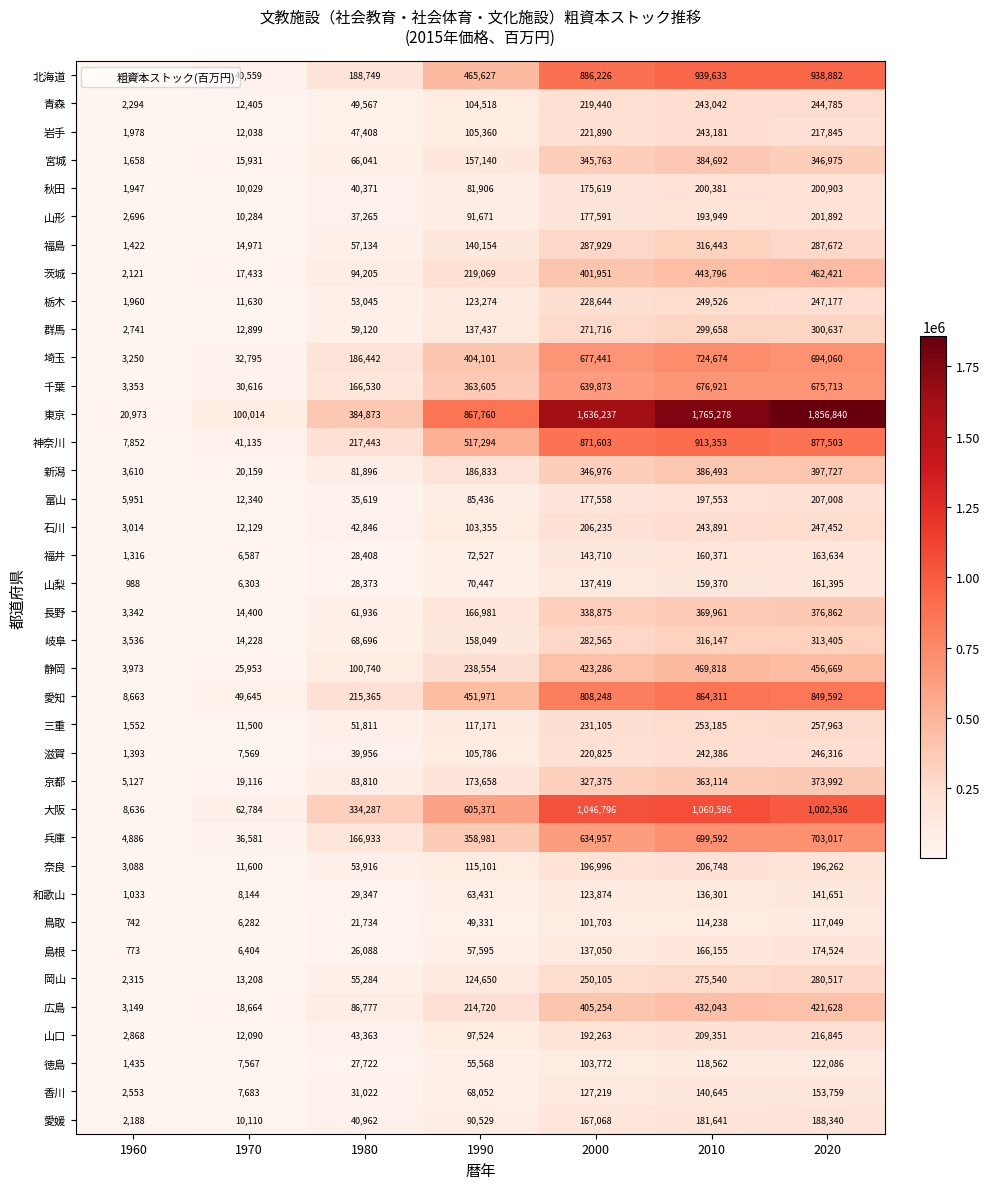

At which category is the sum across all series the highest?

2010